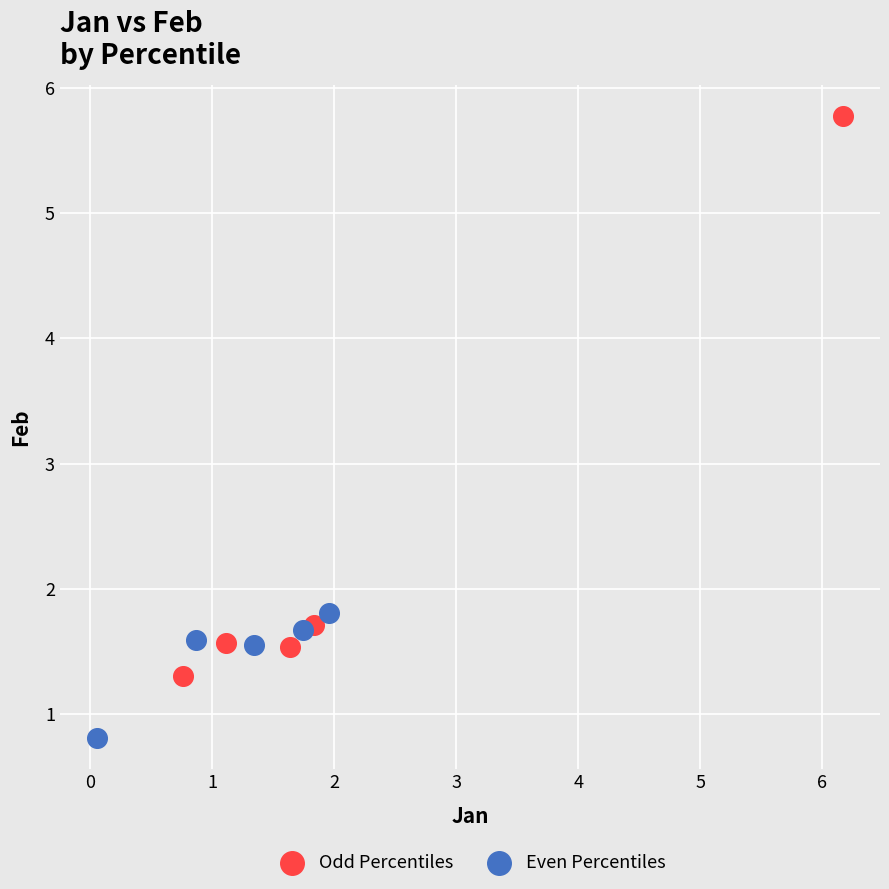

Which series has the largest Y range (max minus min)?

Odd Percentiles